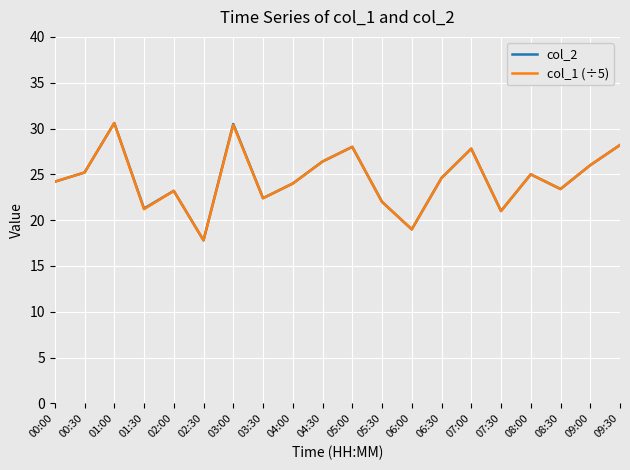

Is the value of col_1 (÷5) at 05:00 greater than the value of col_2 at 03:30?

Yes